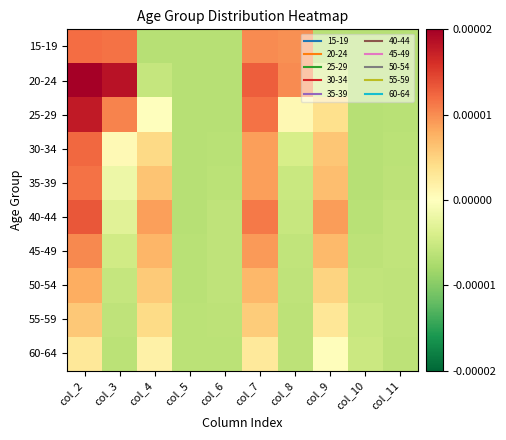

How many distinct data groups are displayed?

10